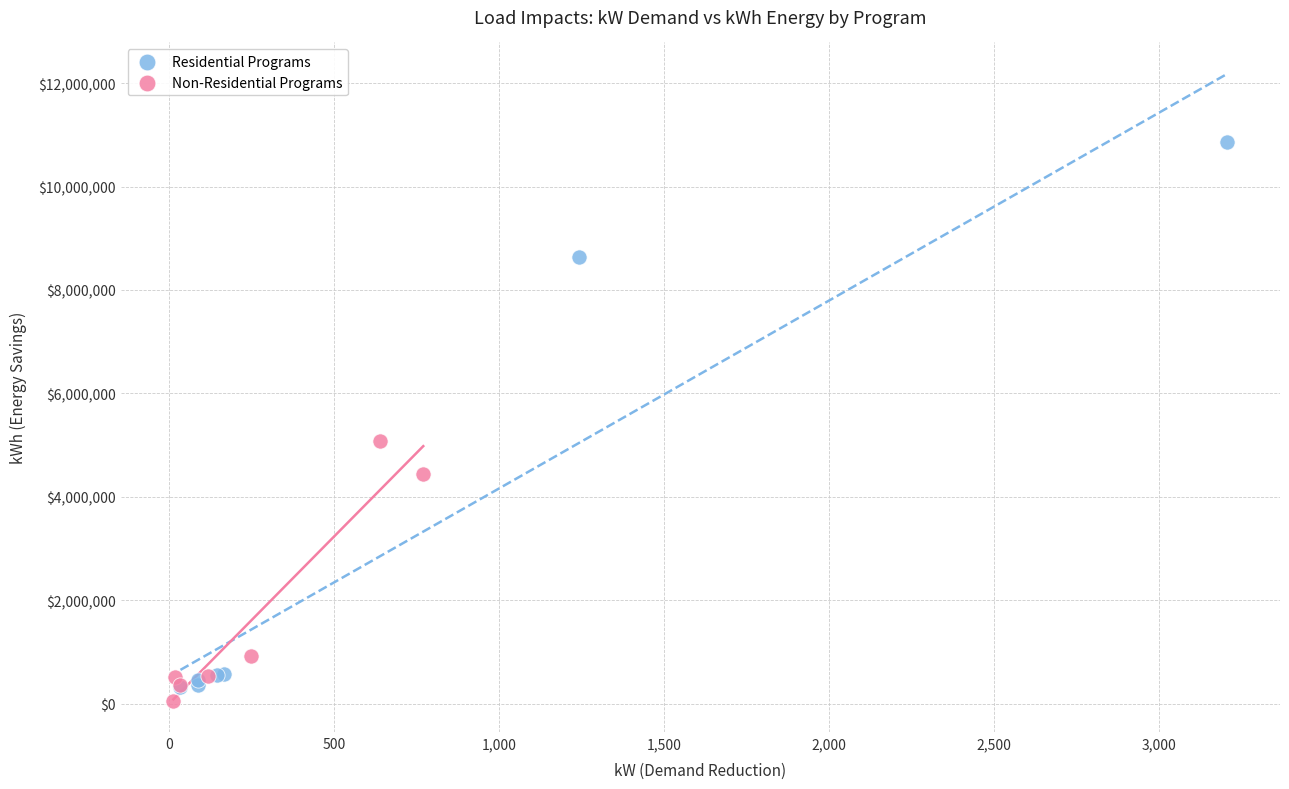

Which series has the widest spread of Y values?

Residential Programs